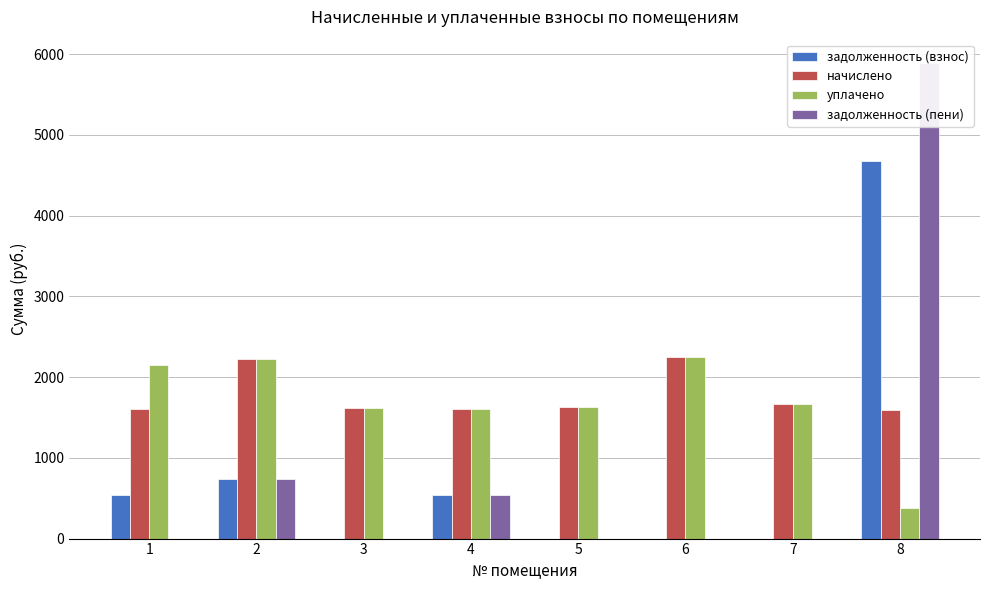

How many data points in задолженность (пени) are above 0?

3